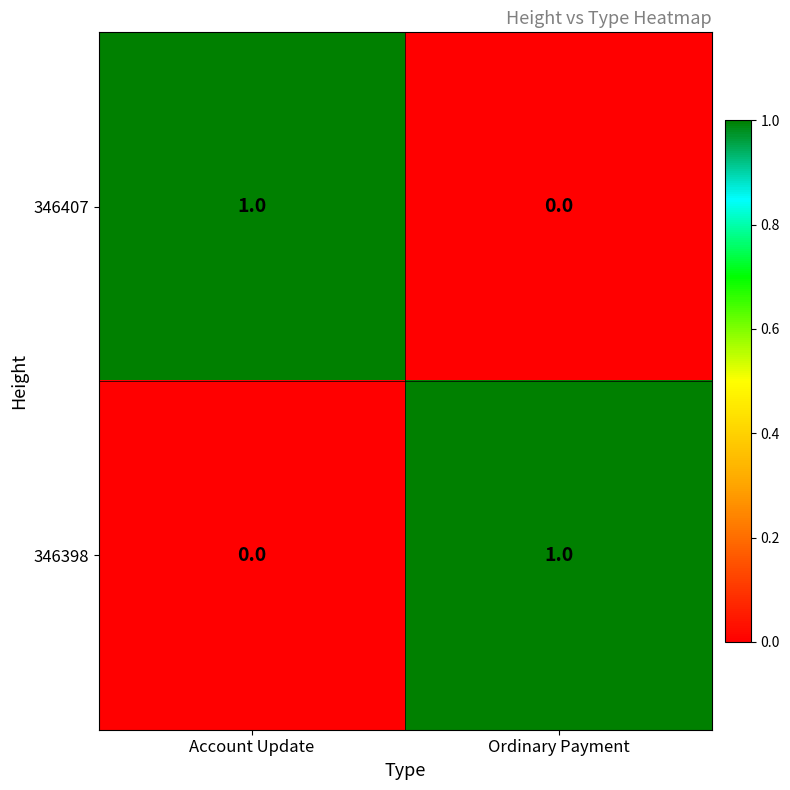

List the labels in order of 346407 value, largest first.

Account Update, Ordinary Payment